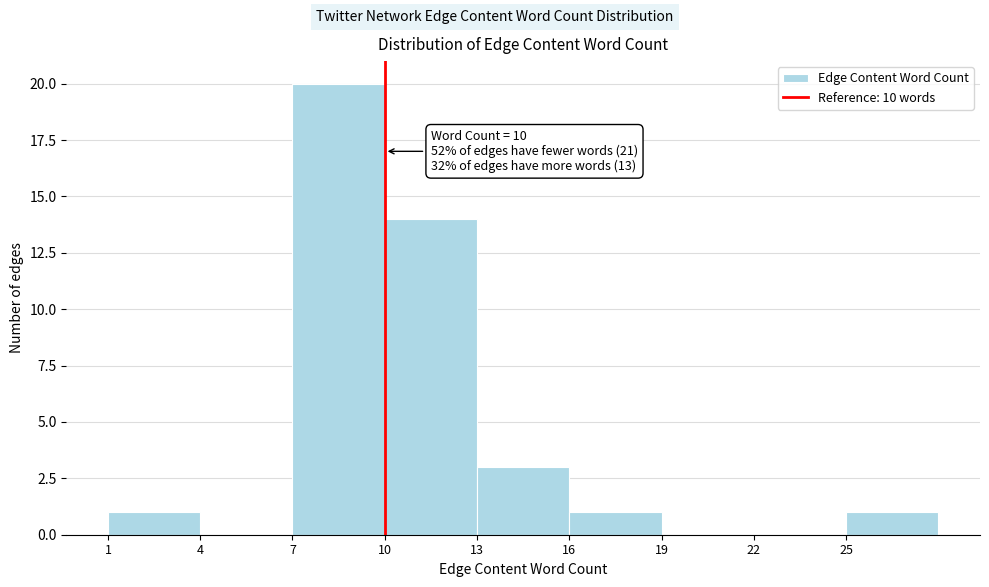

Which range on the x-axis has the tallest bar?

7 to 10